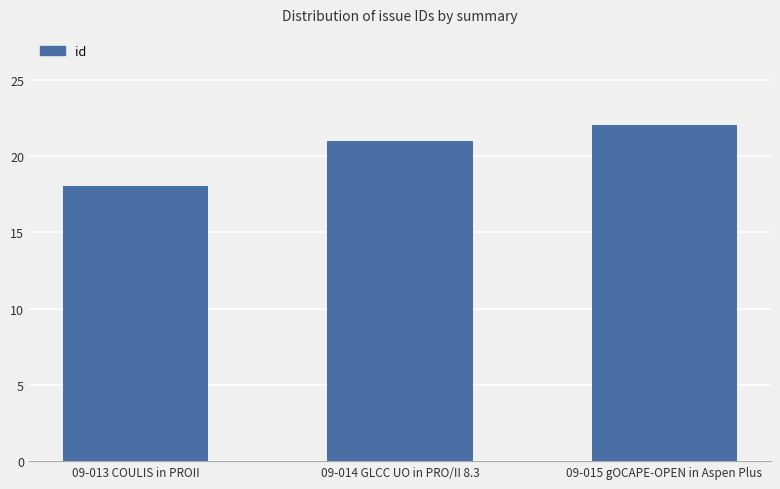

Reading left to right, transcribe all the data shown in this chart.

18	21	22